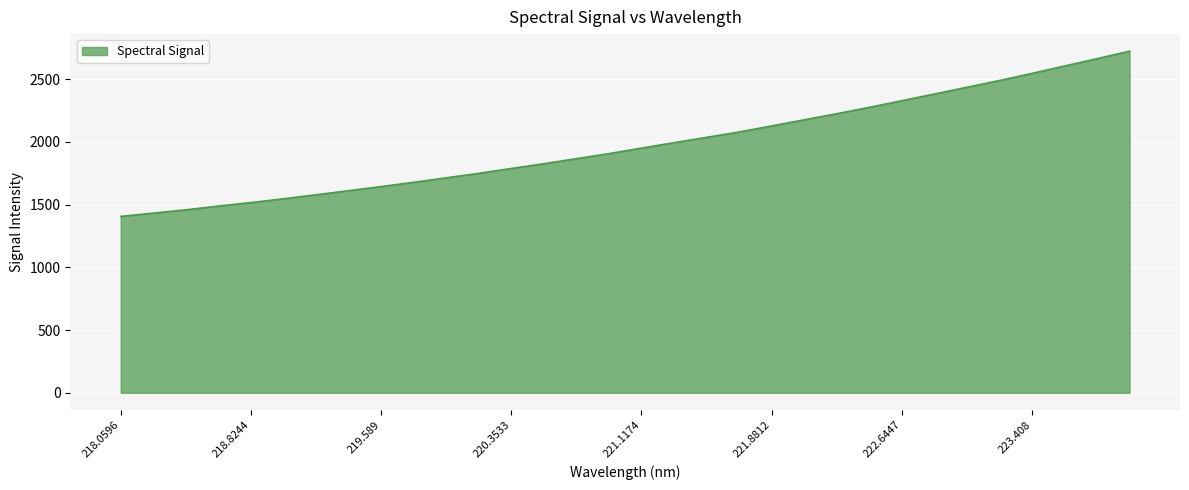

What is the smallest value displayed?

1406.1